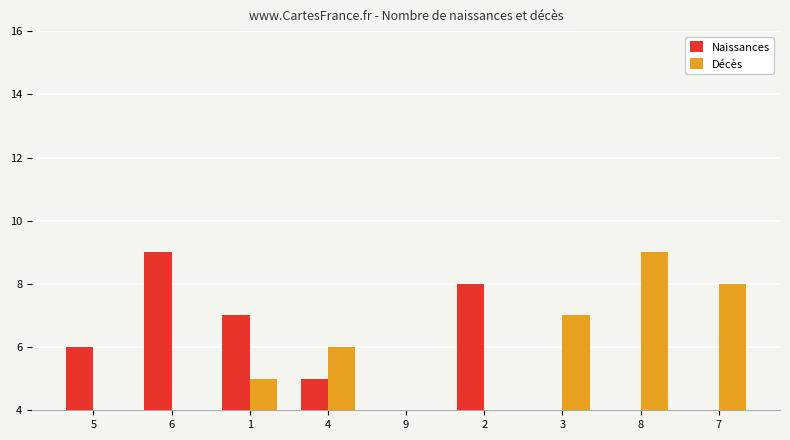

Which has a higher value, 3 or 2?

2